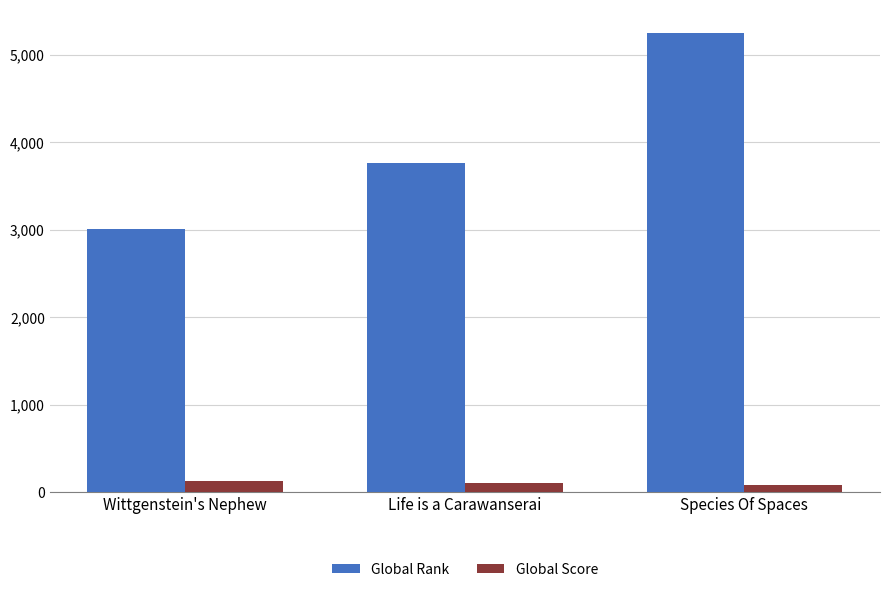

How many values in the Global Rank series are below 3760?

1